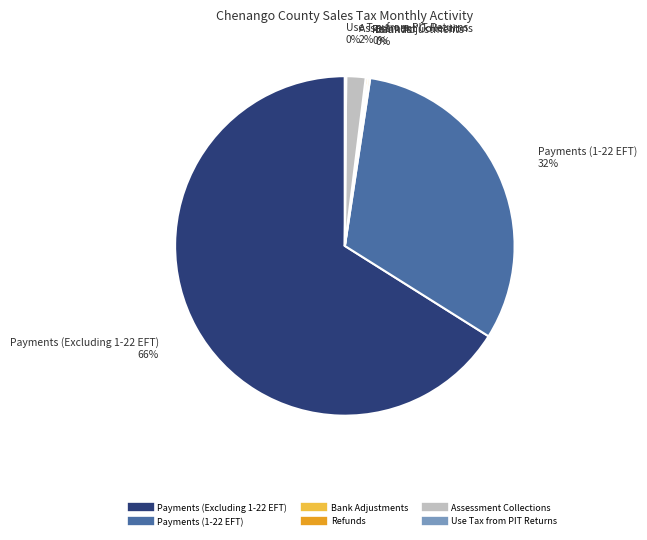

Which category accounts for the majority?

Payments (Excluding 1-22 EFT)